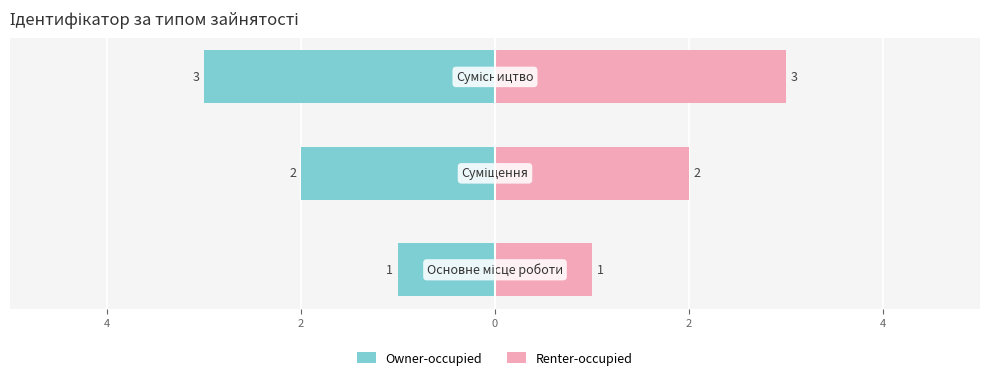

Reading right to left, list all the values displayed in this chart.

Owner-occupied: 2=-3	4=-2	6=-1
Renter-occupied: 2=3	4=2	6=1